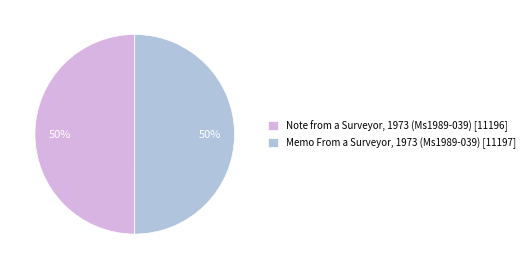

To the nearest percent, what is the average slice percentage?

50%